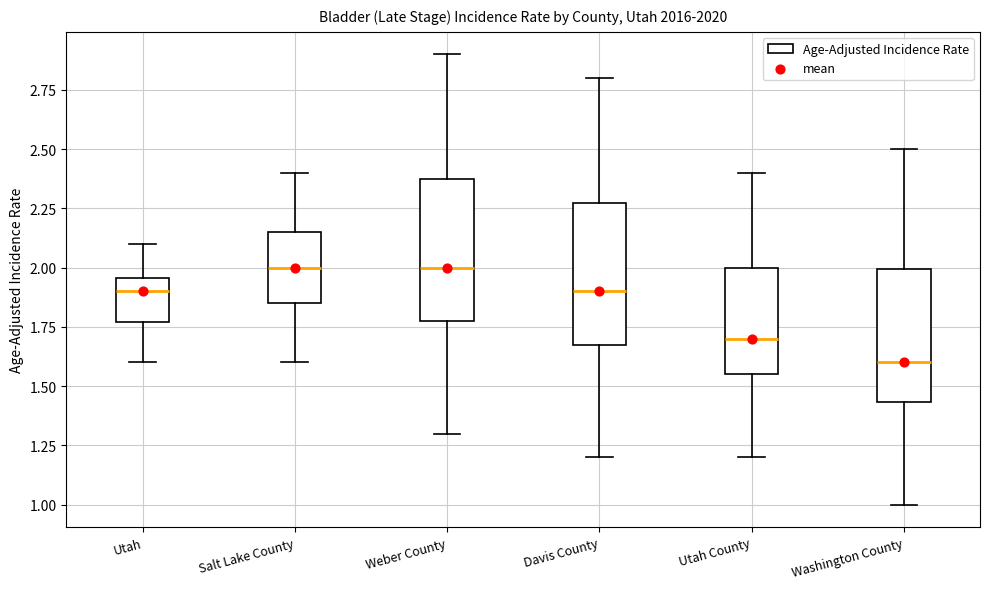

Reading left to right, read every box against the y-axis: the position of its median line, the range the box covers, and the ends of its whiskers. The values are not printed on the chart, so give them approximately, as read against the axis.

Utah: median 1.90, box 1.75 to 1.95, whiskers 1.60 to 2.10
Salt Lake County: median 2.00, box 1.85 to 2.15, whiskers 1.60 to 2.40
Weber County: median 2.00, box 1.80 to 2.40, whiskers 1.30 to 2.90
Davis County: median 1.90, box 1.70 to 2.30, whiskers 1.20 to 2.80
Utah County: median 1.70, box 1.55 to 2.00, whiskers 1.20 to 2.40
Washington County: median 1.60, box 1.45 to 2.00, whiskers 1.00 to 2.50